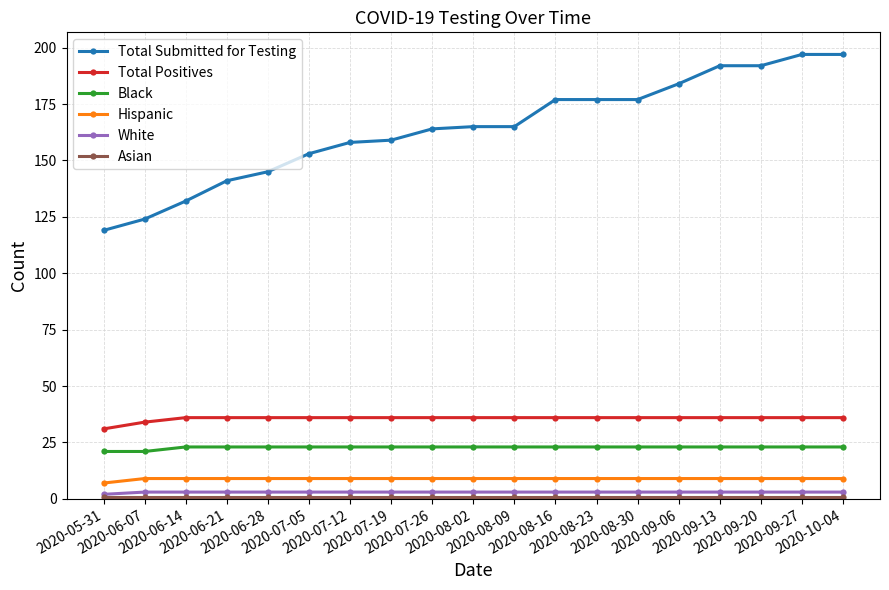

What is the value of the Black point at the 17th from the left?

23